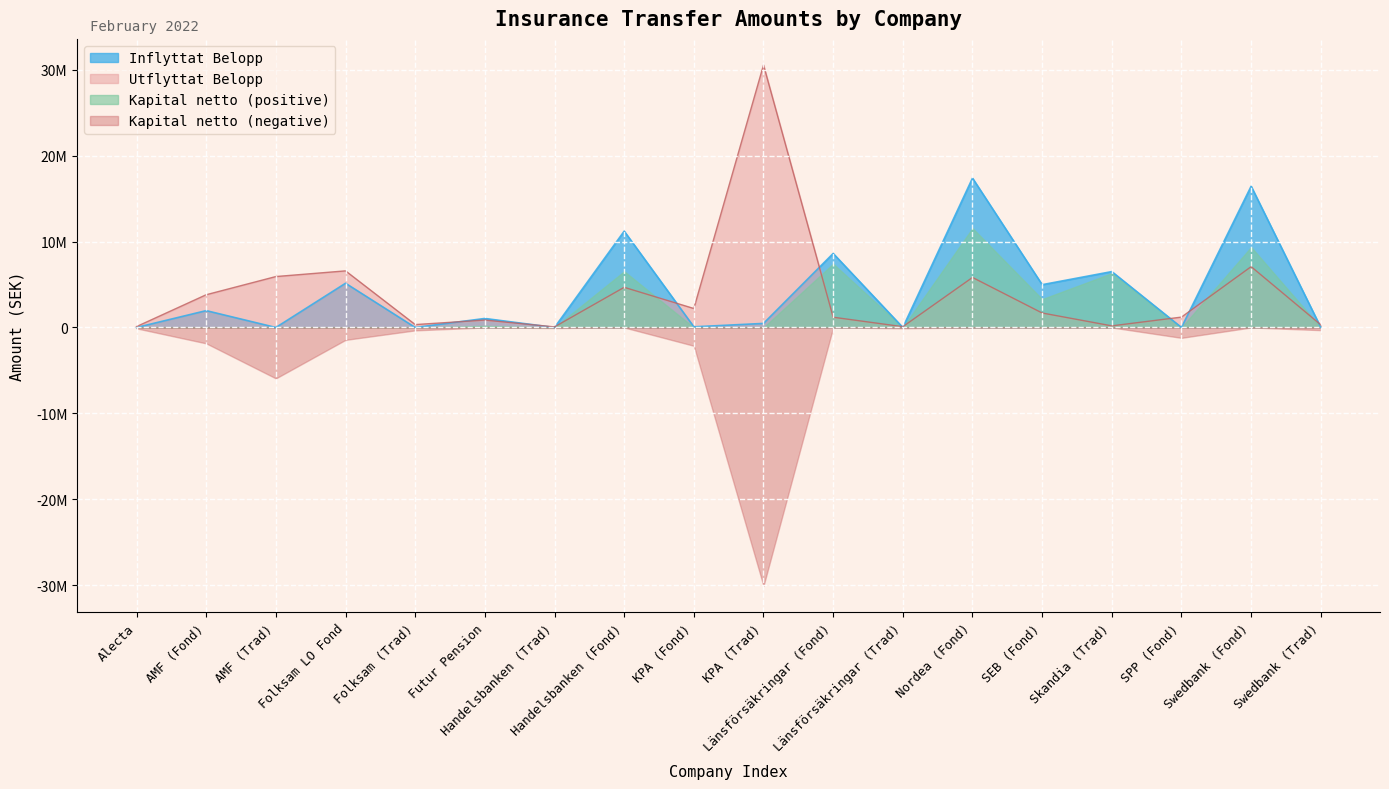

Where does the Utflyttat Belopp series first go above 1686454?

AMF (Fond)